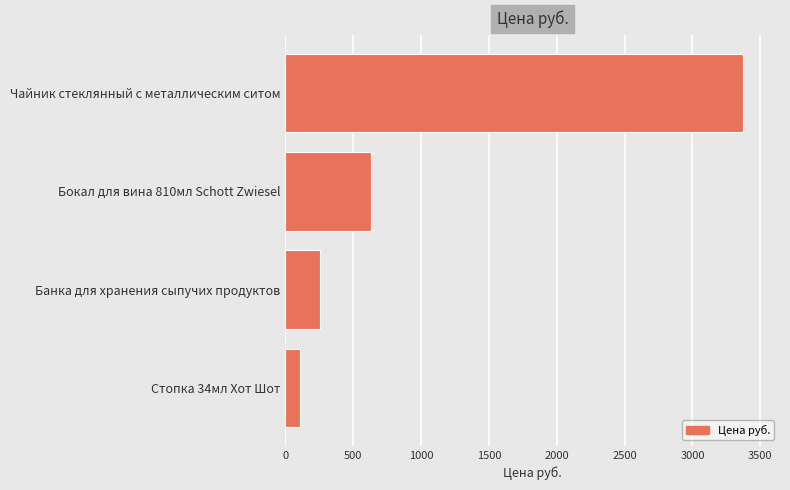

True or false: the data shows 255 at Банка для хранения сыпучих продуктов.

True